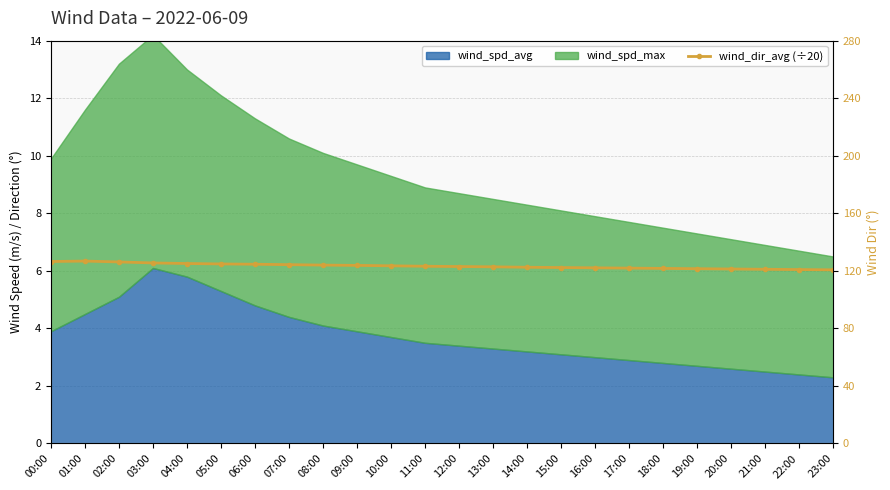

How many interior local peaks (higher than both neighbors) does the data have?

1